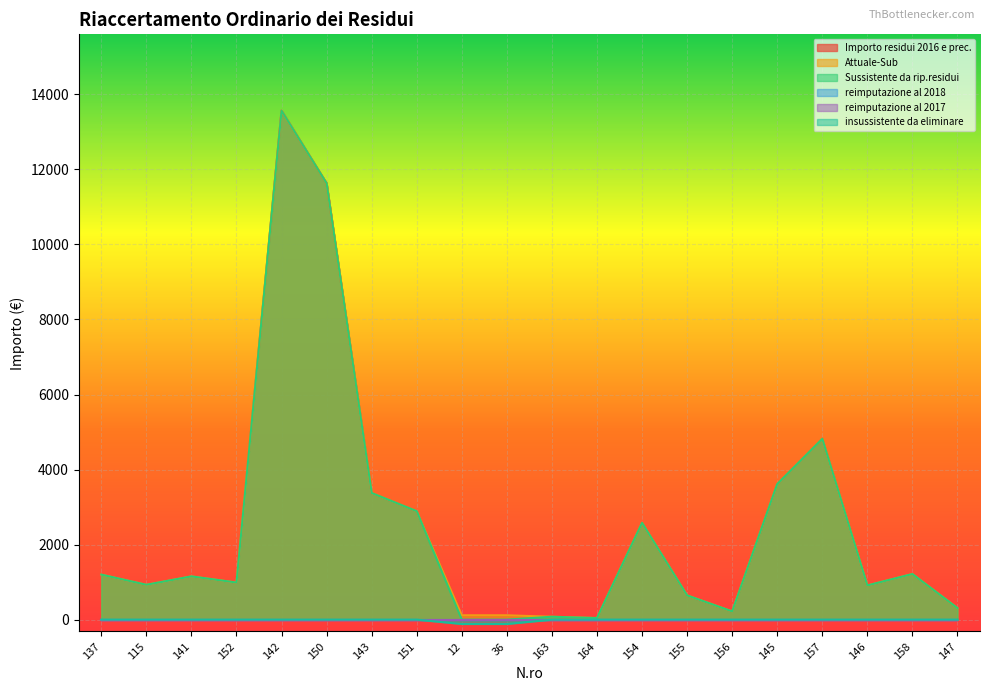

What is the difference between the second highest and minimum values in the Sussistente da rip.residui series?

11631.1